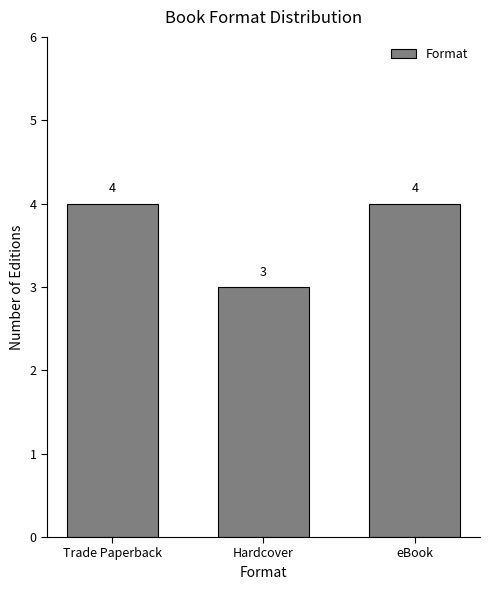

The value at eBook is 6. True or false?

False